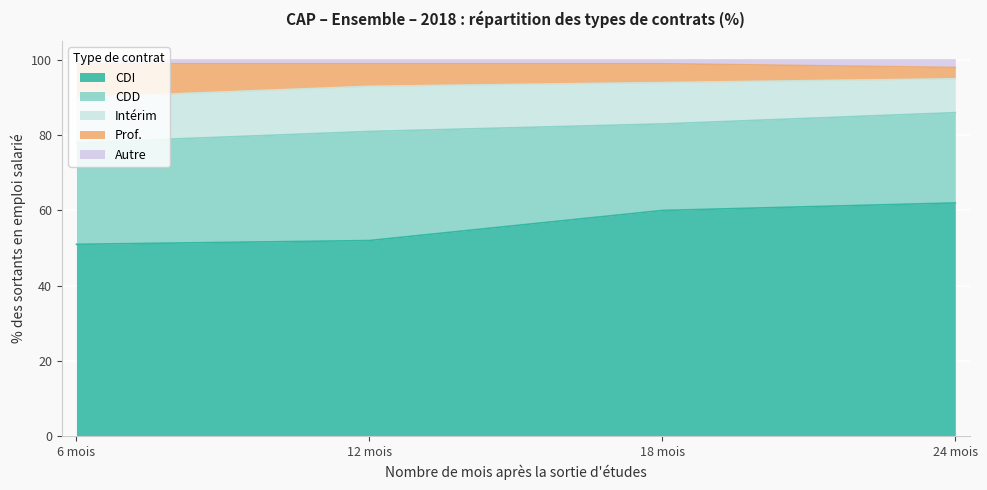

Which series has the largest range (max minus min)?

CDI